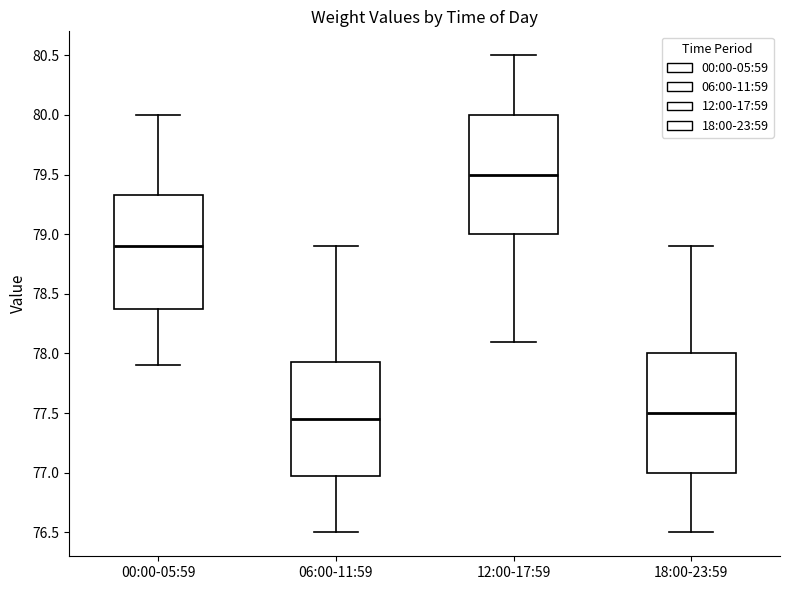

Reading left to right, read every box against the y-axis: the position of its median line, the range the box covers, and the ends of its whiskers. The values are not printed on the chart, so give them approximately, as read against the axis.

00:00-05:59: median 78.90, box 78.40 to 79.35, whiskers 77.90 to 80.00
06:00-11:59: median 77.45, box 77.00 to 77.95, whiskers 76.50 to 78.90
12:00-17:59: median 79.50, box 79.00 to 80.00, whiskers 78.10 to 80.50
18:00-23:59: median 77.50, box 77.00 to 78.00, whiskers 76.50 to 78.90